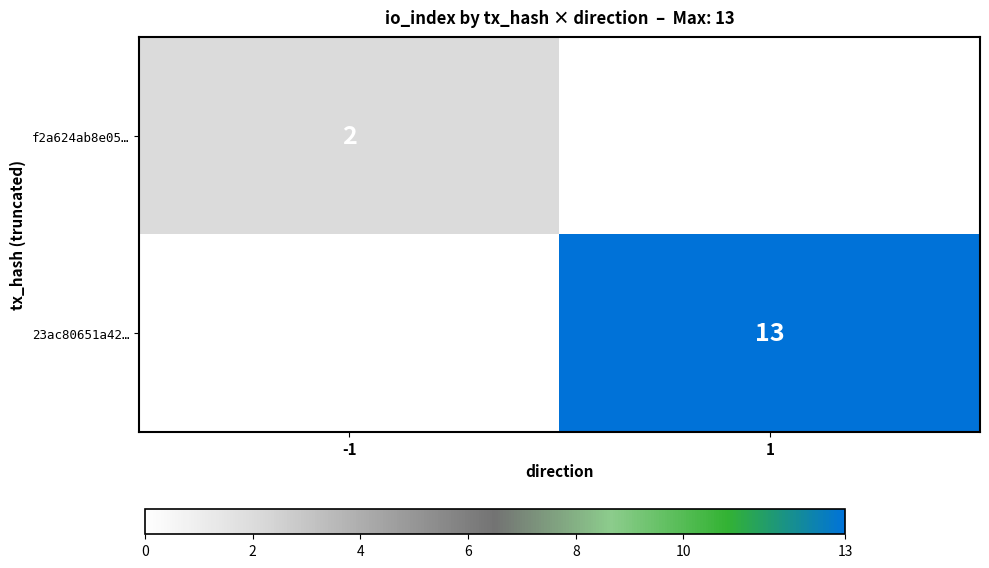

True or false: f2a624ab8e05… has a value of 3 at -1.

False